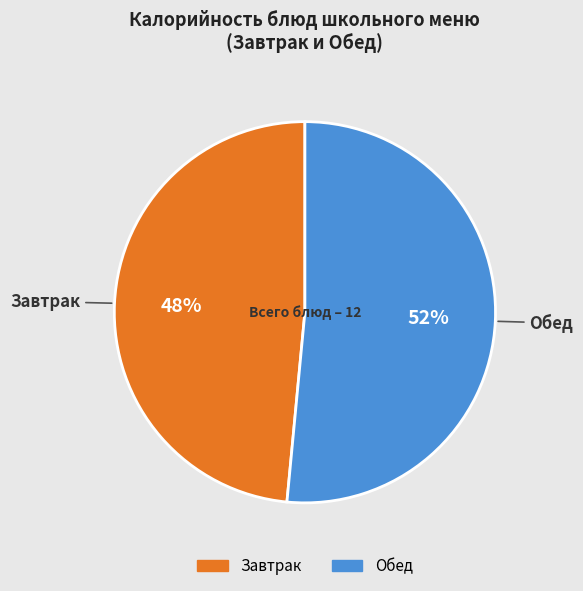

Does any single category account for the majority?

Yes